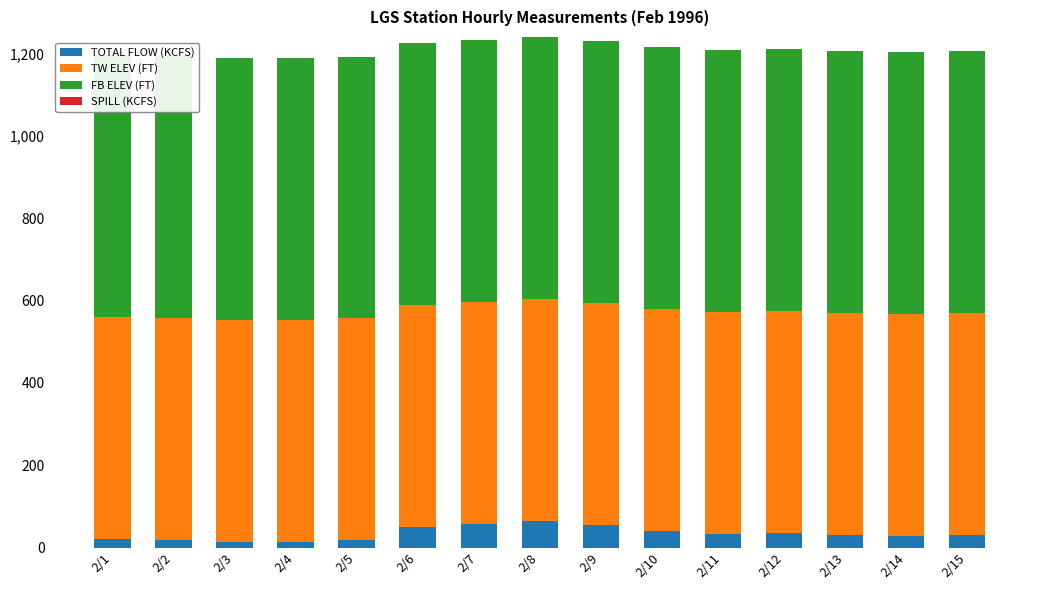

At which label does TOTAL FLOW (KCFS) first exceed 31?

2/6